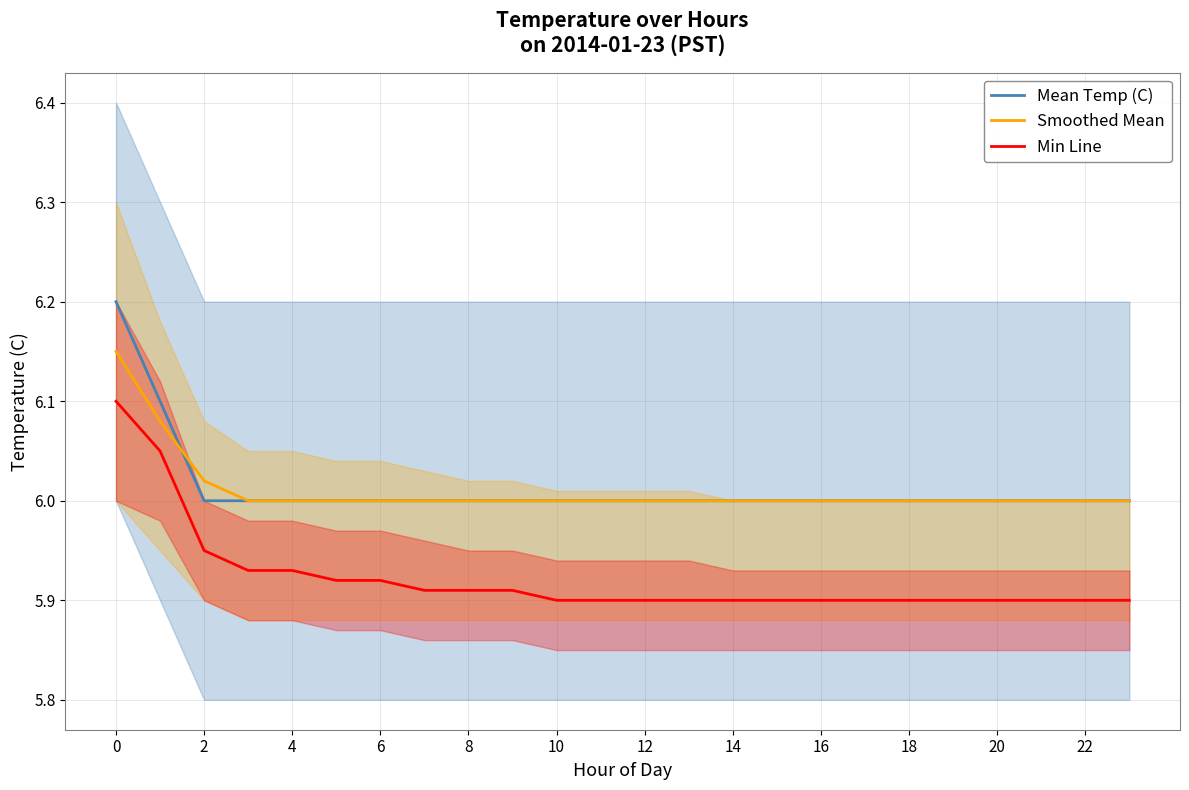

What is the value of the Mean Temp (C) point at the 24th from the left?

6.0